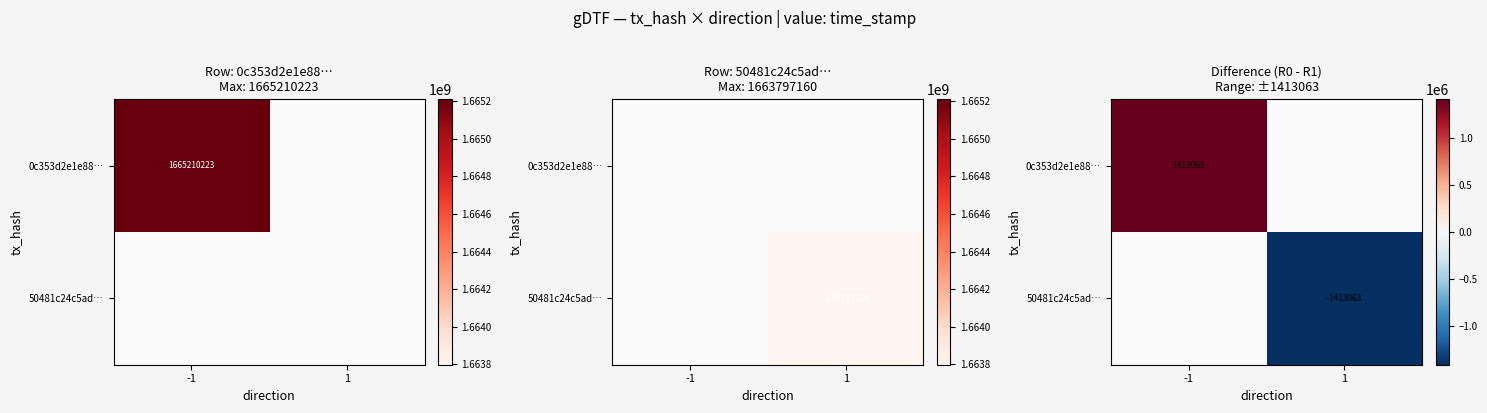

Is it true that 0c353d2e1e88… equals 1413063.0 at -1?

True